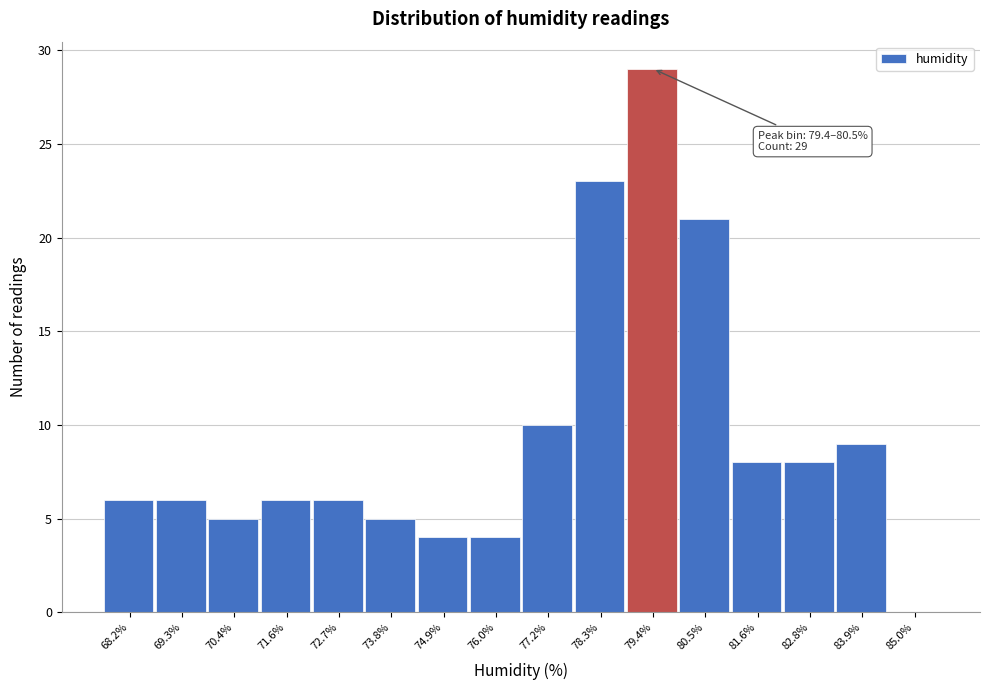

Reading left to right, extract all data points from this chart.

68.2%=6	69.3%=6	70.4%=5	71.6%=6	72.7%=6	73.8%=5	74.9%=4	76.0%=4	77.2%=10	78.3%=23	79.4%=29	80.5%=21	81.6%=8	82.8%=8	83.9%=9	85.0%=0